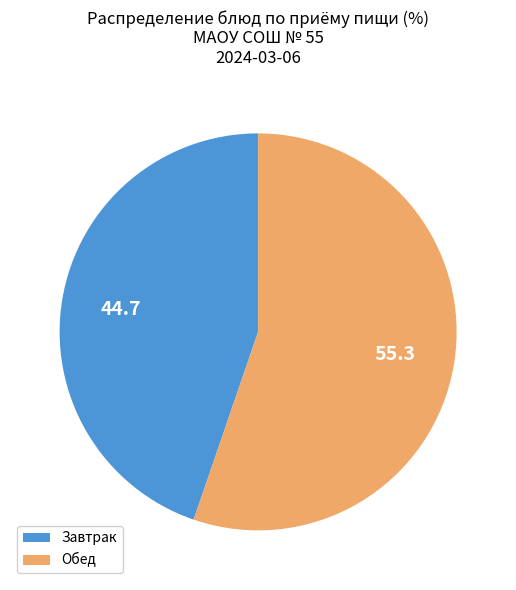

Rank the categories by value from lowest to highest.

Завтрак, Обед